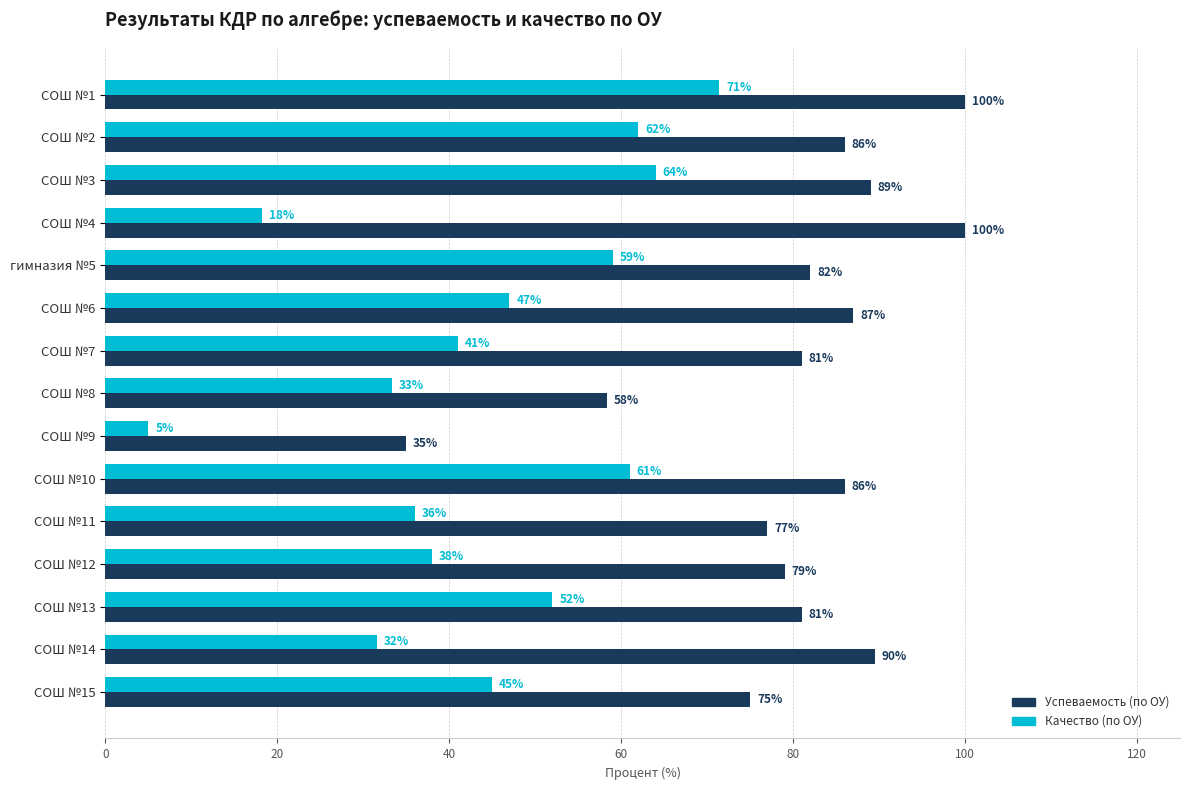

Which series has the largest range (max minus min)?

Качество (по ОУ)